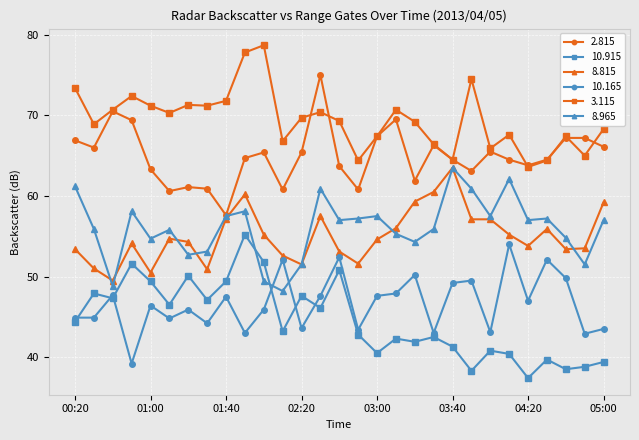

How many distinct data groups are displayed?

6